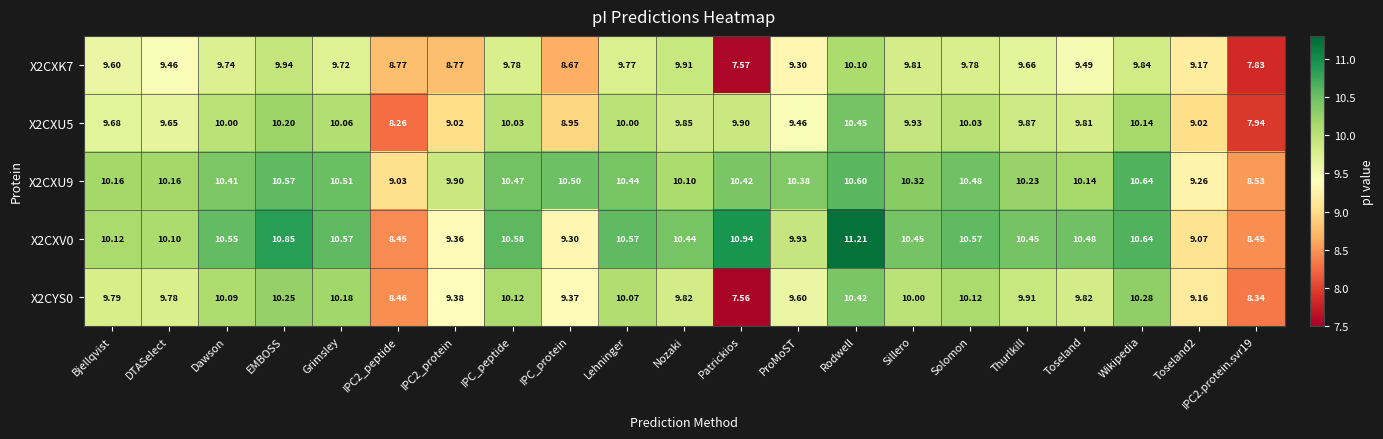

Is the value of X2CXK7 at Wikipedia greater than the value of X2CXU5 at IPC2.protein.svr19?

Yes